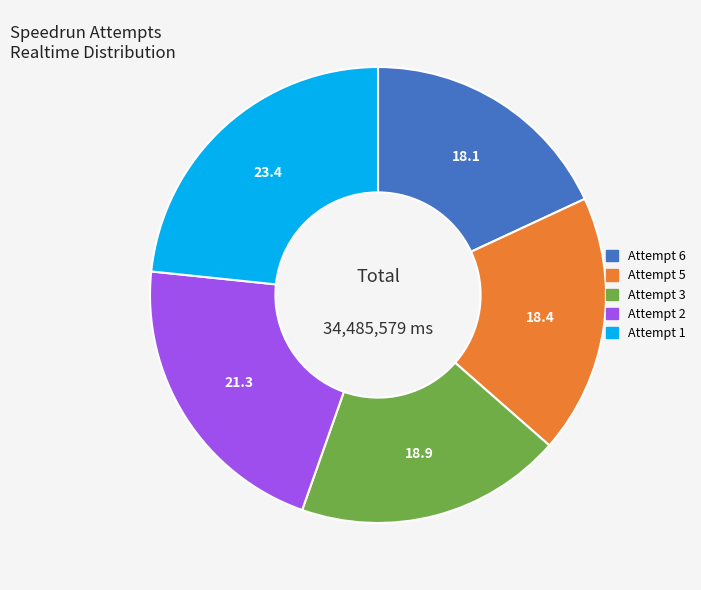

The Attempt 3 slice represents 19% of the pie. True or false?

True